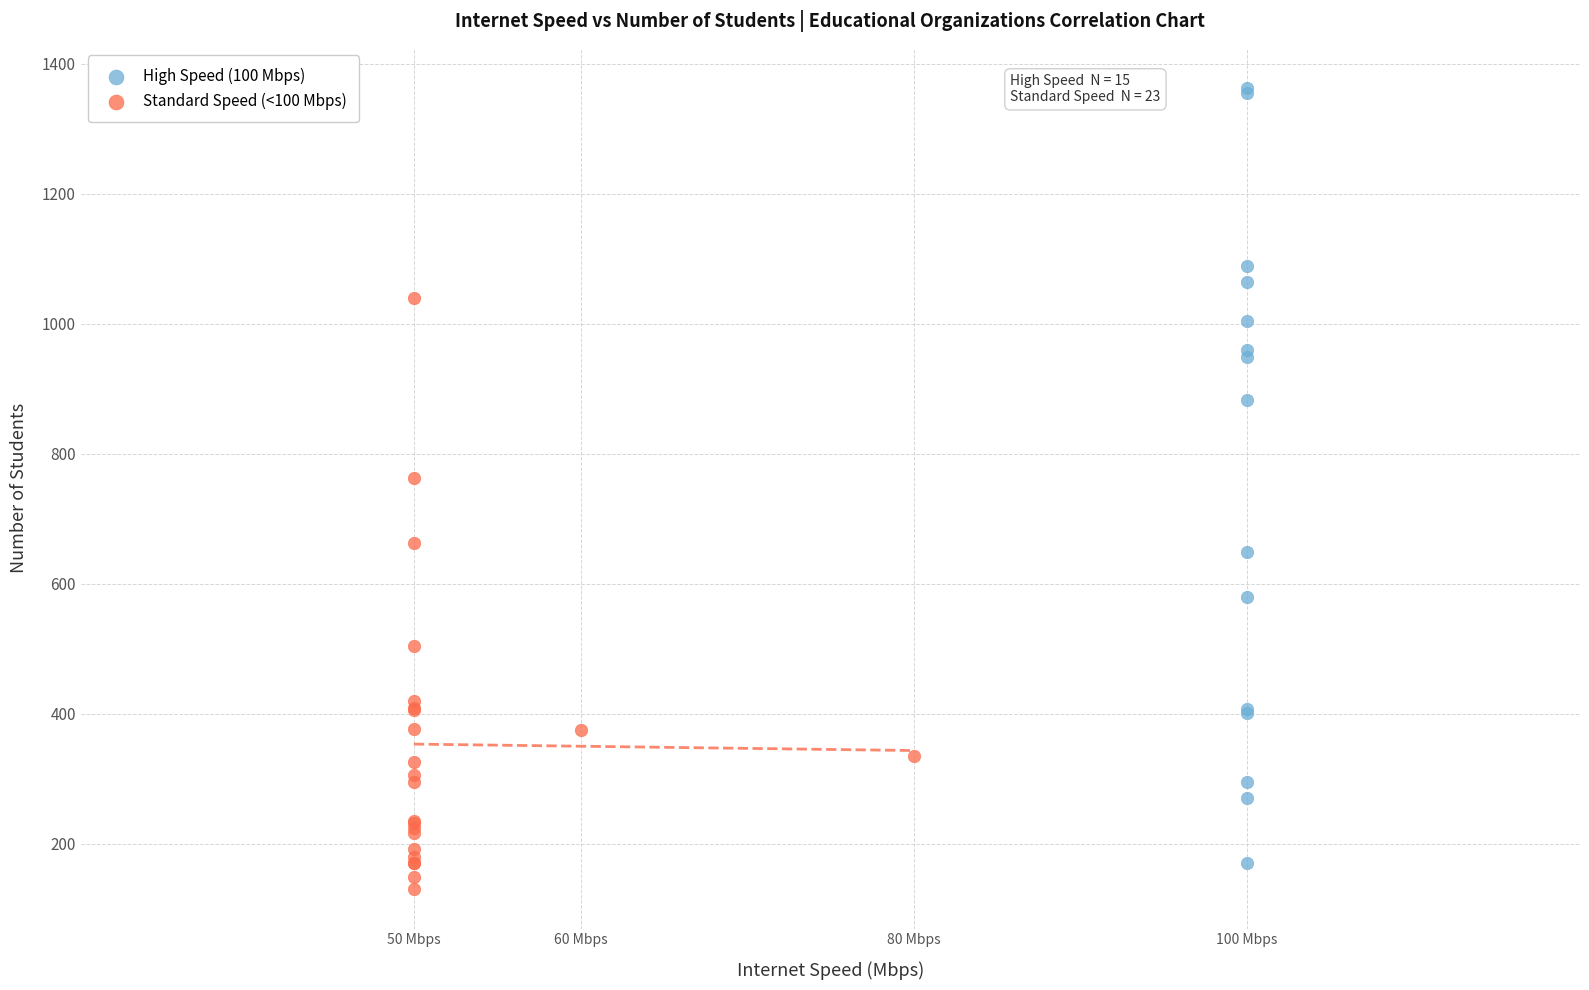

What are all the series names shown in the legend?

High Speed (100 Mbps), Standard Speed (<100 Mbps)